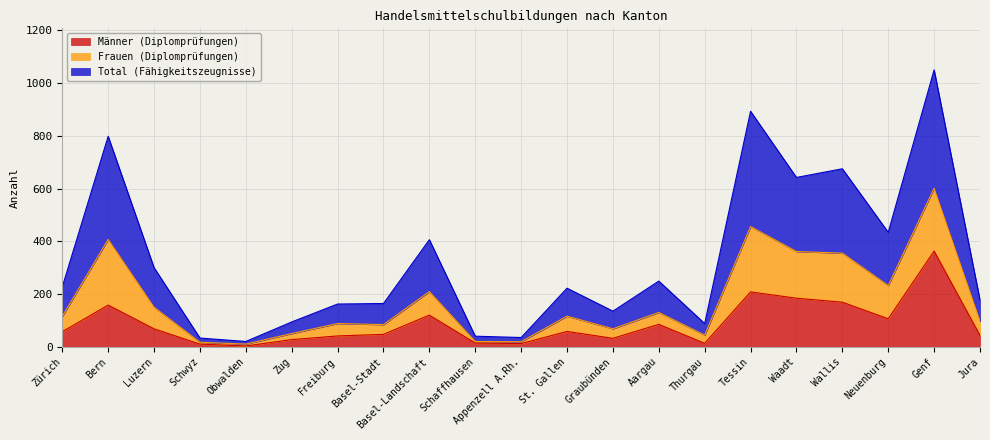

True or false: Total (Fähigkeitszeugnisse) has a value of 130 at Aargau.

True